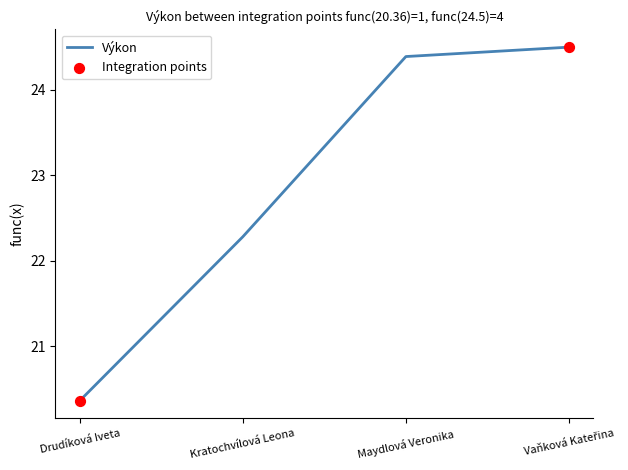

What is the average value?

22.9